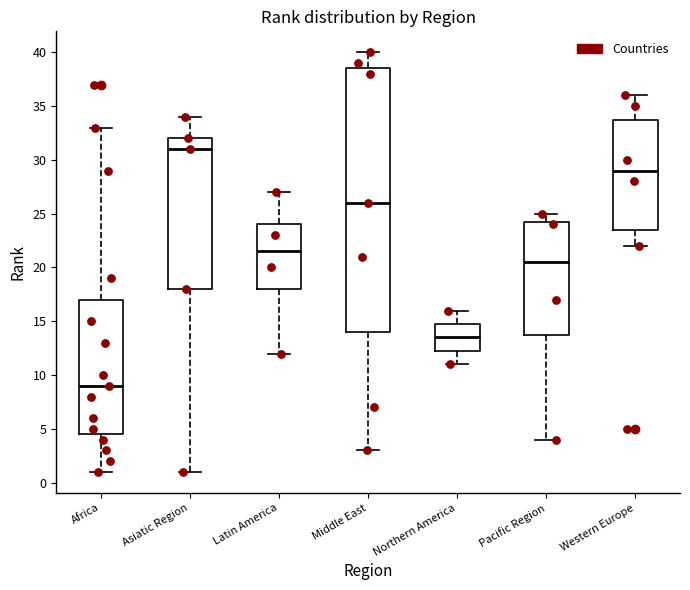

Where does the median line of the box for Northern America sit on the y-axis? The values are not printed on the chart, so give them approximately, as read against the axis.

13.5